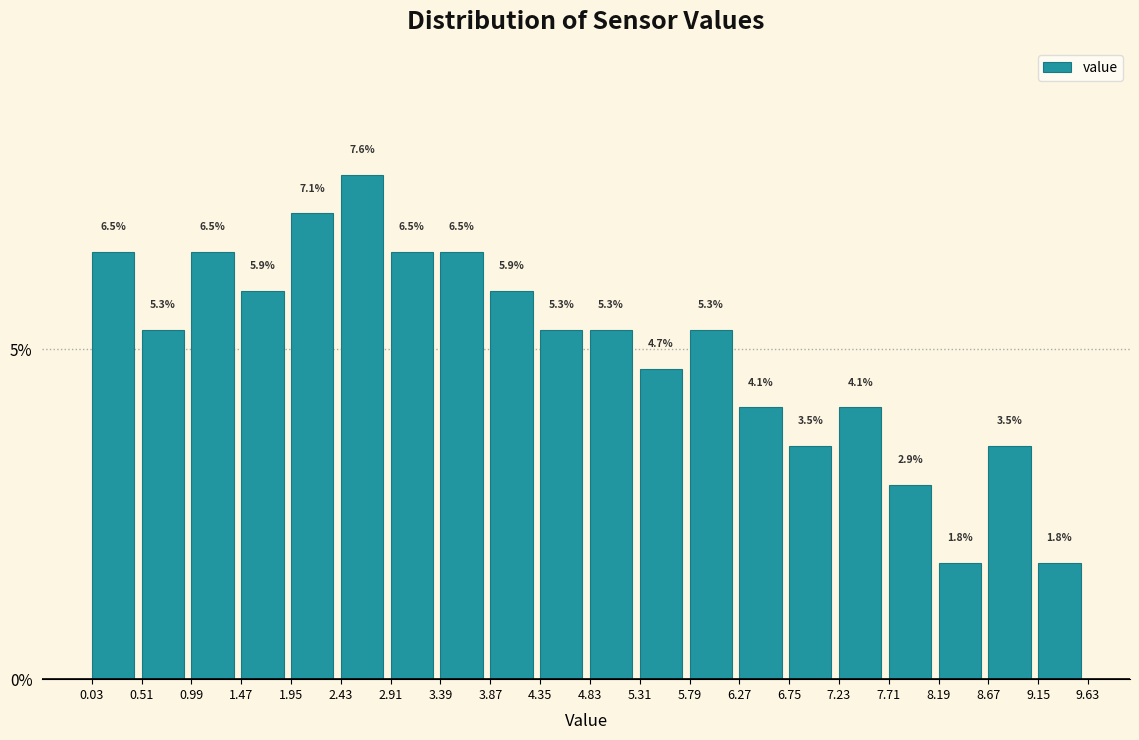

Reading left to right, transcribe this chart: for each bar, give the range it covers on the x-axis and its height.

0.03 to 0.51: 6.5
0.51 to 0.99: 5.3
0.99 to 1.47: 6.5
1.47 to 1.95: 5.9
1.95 to 2.43: 7.1
2.43 to 2.91: 7.6
2.91 to 3.39: 6.5
3.39 to 3.87: 6.5
3.87 to 4.35: 5.9
4.35 to 4.83: 5.3
4.83 to 5.31: 5.3
5.31 to 5.79: 4.7
5.79 to 6.27: 5.3
6.27 to 6.75: 4.1
6.75 to 7.23: 3.5
7.23 to 7.71: 4.1
7.71 to 8.19: 2.9
8.19 to 8.67: 1.8
8.67 to 9.15: 3.5
9.15 to 9.63: 1.8